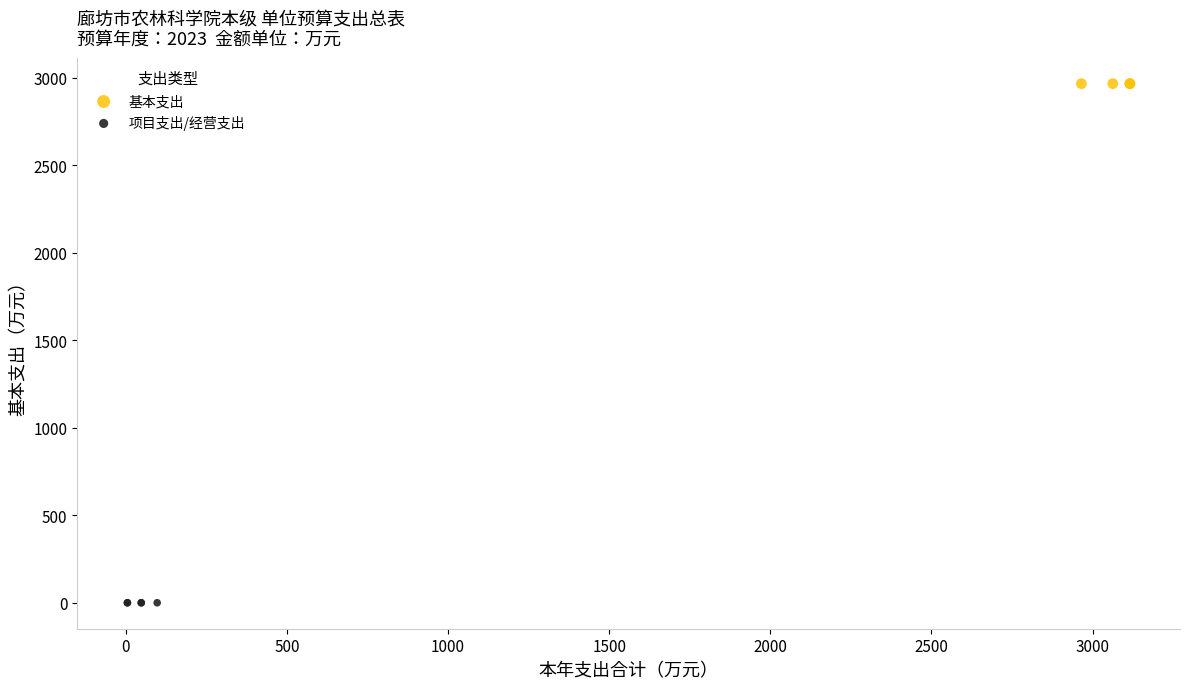

Which series reaches the minimum Y coordinate?

项目支出/经营支出